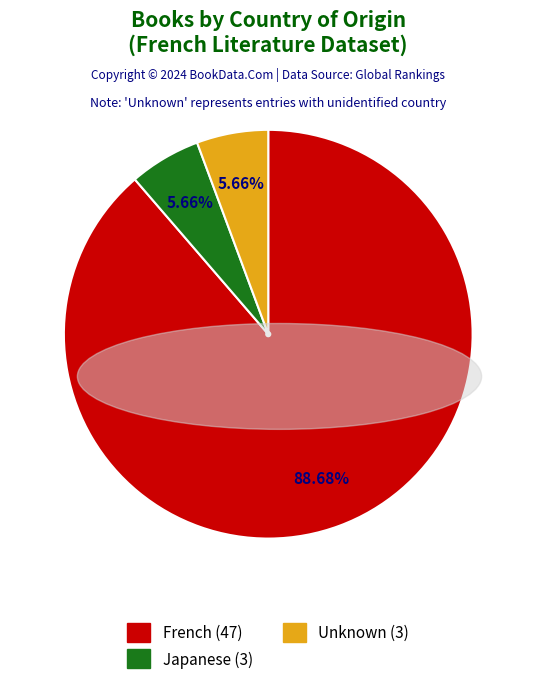

To the nearest percent, what percentage of the pie is Unknown?

6%